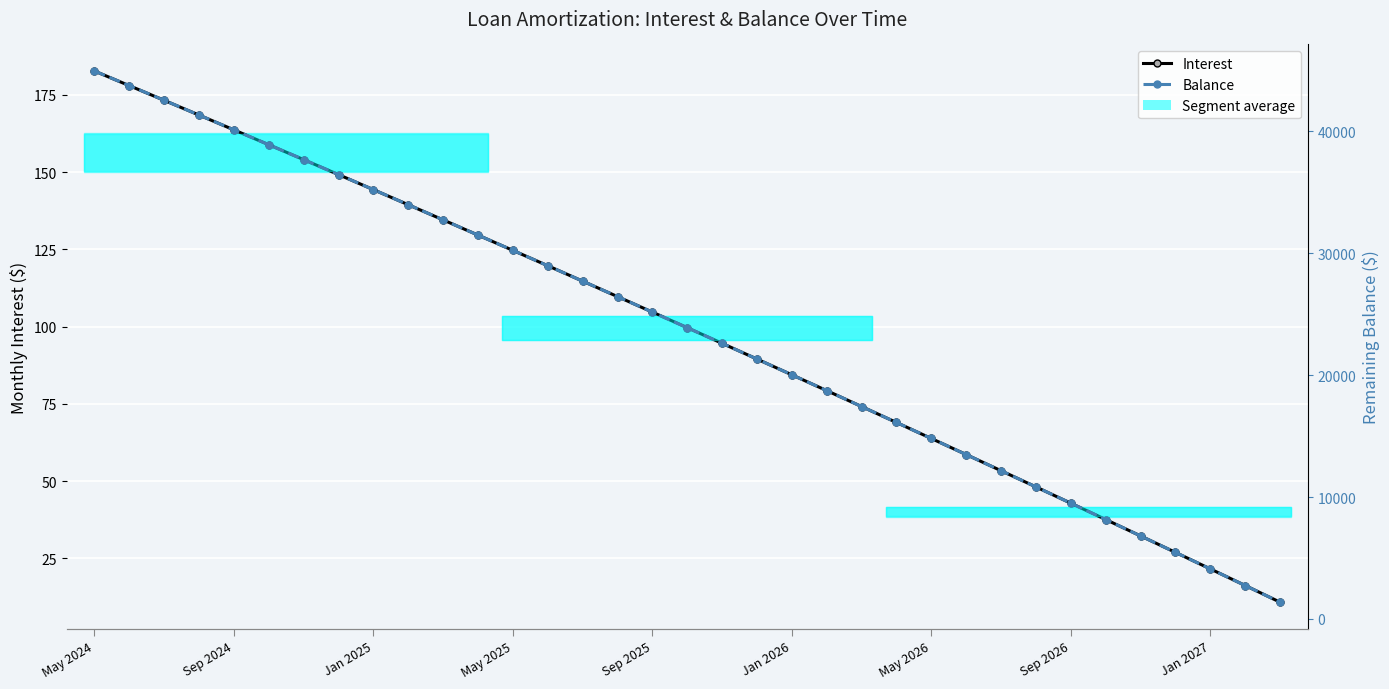

List the series in order of their overall mean, highest first.

Balance, Interest